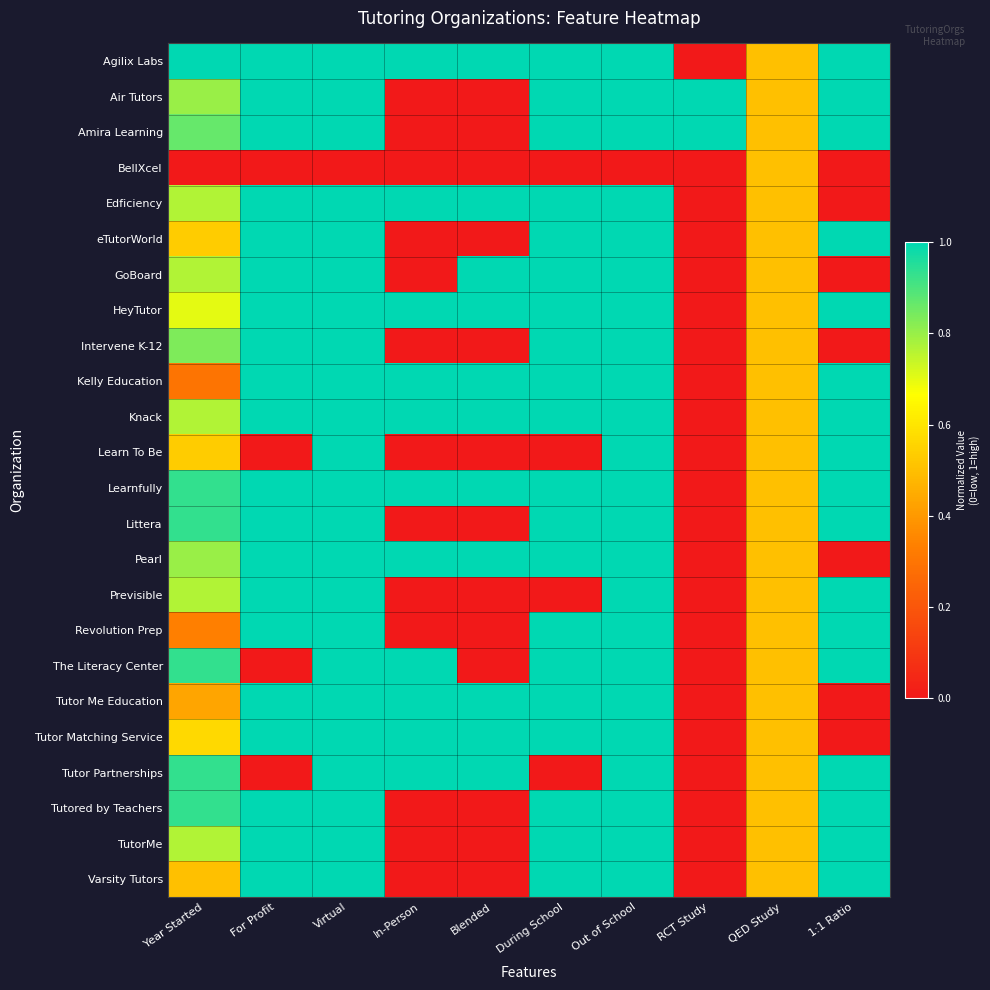

Reading left to right, what are all the values shown in this chart?

Agilix Labs: Year Started=1.0	For Profit=1.0	Virtual=1.0	In-Person=1.0	Blended=1.0	During School=1.0	Out of School=1.0	RCT Study=0.0	QED Study=0.5	1:1 Ratio=1.0
Air Tutors: Year Started=0.8	For Profit=1.0	Virtual=1.0	In-Person=0.0	Blended=0.0	During School=1.0	Out of School=1.0	RCT Study=1.0	QED Study=0.5	1:1 Ratio=1.0
Amira Learning: Year Started=0.9	For Profit=1.0	Virtual=1.0	In-Person=0.0	Blended=0.0	During School=1.0	Out of School=1.0	RCT Study=1.0	QED Study=0.5	1:1 Ratio=1.0
BellXcel: Year Started=0.0	For Profit=0.0	Virtual=0.0	In-Person=0.0	Blended=0.0	During School=0.0	Out of School=0.0	RCT Study=0.0	QED Study=0.5	1:1 Ratio=0.0
Edficiency: Year Started=0.8	For Profit=1.0	Virtual=1.0	In-Person=1.0	Blended=1.0	During School=1.0	Out of School=1.0	RCT Study=0.0	QED Study=0.5	1:1 Ratio=0.0
eTutorWorld: Year Started=0.5	For Profit=1.0	Virtual=1.0	In-Person=0.0	Blended=0.0	During School=1.0	Out of School=1.0	RCT Study=0.0	QED Study=0.5	1:1 Ratio=1.0
GoBoard: Year Started=0.8	For Profit=1.0	Virtual=1.0	In-Person=0.0	Blended=1.0	During School=1.0	Out of School=1.0	RCT Study=0.0	QED Study=0.5	1:1 Ratio=0.0
HeyTutor: Year Started=0.7	For Profit=1.0	Virtual=1.0	In-Person=1.0	Blended=1.0	During School=1.0	Out of School=1.0	RCT Study=0.0	QED Study=0.5	1:1 Ratio=1.0
Intervene K-12: Year Started=0.8	For Profit=1.0	Virtual=1.0	In-Person=0.0	Blended=0.0	During School=1.0	Out of School=1.0	RCT Study=0.0	QED Study=0.5	1:1 Ratio=0.0
Kelly Education: Year Started=0.3	For Profit=1.0	Virtual=1.0	In-Person=1.0	Blended=1.0	During School=1.0	Out of School=1.0	RCT Study=0.0	QED Study=0.5	1:1 Ratio=1.0
Knack: Year Started=0.8	For Profit=1.0	Virtual=1.0	In-Person=1.0	Blended=1.0	During School=1.0	Out of School=1.0	RCT Study=0.0	QED Study=0.5	1:1 Ratio=1.0
Learn To Be: Year Started=0.5	For Profit=0.0	Virtual=1.0	In-Person=0.0	Blended=0.0	During School=0.0	Out of School=1.0	RCT Study=0.0	QED Study=0.5	1:1 Ratio=1.0
Learnfully: Year Started=0.9	For Profit=1.0	Virtual=1.0	In-Person=1.0	Blended=1.0	During School=1.0	Out of School=1.0	RCT Study=0.0	QED Study=0.5	1:1 Ratio=1.0
Littera: Year Started=0.9	For Profit=1.0	Virtual=1.0	In-Person=0.0	Blended=0.0	During School=1.0	Out of School=1.0	RCT Study=0.0	QED Study=0.5	1:1 Ratio=1.0
Pearl: Year Started=0.8	For Profit=1.0	Virtual=1.0	In-Person=1.0	Blended=1.0	During School=1.0	Out of School=1.0	RCT Study=0.0	QED Study=0.5	1:1 Ratio=0.0
Previsible: Year Started=0.8	For Profit=1.0	Virtual=1.0	In-Person=0.0	Blended=0.0	During School=0.0	Out of School=1.0	RCT Study=0.0	QED Study=0.5	1:1 Ratio=1.0
Revolution Prep: Year Started=0.3	For Profit=1.0	Virtual=1.0	In-Person=0.0	Blended=0.0	During School=1.0	Out of School=1.0	RCT Study=0.0	QED Study=0.5	1:1 Ratio=1.0
The Literacy Center: Year Started=0.9	For Profit=0.0	Virtual=1.0	In-Person=1.0	Blended=0.0	During School=1.0	Out of School=1.0	RCT Study=0.0	QED Study=0.5	1:1 Ratio=1.0
Tutor Me Education: Year Started=0.4	For Profit=1.0	Virtual=1.0	In-Person=1.0	Blended=1.0	During School=1.0	Out of School=1.0	RCT Study=0.0	QED Study=0.5	1:1 Ratio=0.0
Tutor Matching Service: Year Started=0.6	For Profit=1.0	Virtual=1.0	In-Person=1.0	Blended=1.0	During School=1.0	Out of School=1.0	RCT Study=0.0	QED Study=0.5	1:1 Ratio=0.0
Tutor Partnerships: Year Started=0.9	For Profit=0.0	Virtual=1.0	In-Person=1.0	Blended=1.0	During School=0.0	Out of School=1.0	RCT Study=0.0	QED Study=0.5	1:1 Ratio=1.0
Tutored by Teachers: Year Started=0.9	For Profit=1.0	Virtual=1.0	In-Person=0.0	Blended=0.0	During School=1.0	Out of School=1.0	RCT Study=0.0	QED Study=0.5	1:1 Ratio=1.0
TutorMe: Year Started=0.8	For Profit=1.0	Virtual=1.0	In-Person=0.0	Blended=0.0	During School=1.0	Out of School=1.0	RCT Study=0.0	QED Study=0.5	1:1 Ratio=1.0
Varsity Tutors: Year Started=0.5	For Profit=1.0	Virtual=1.0	In-Person=0.0	Blended=0.0	During School=1.0	Out of School=1.0	RCT Study=0.0	QED Study=0.5	1:1 Ratio=1.0